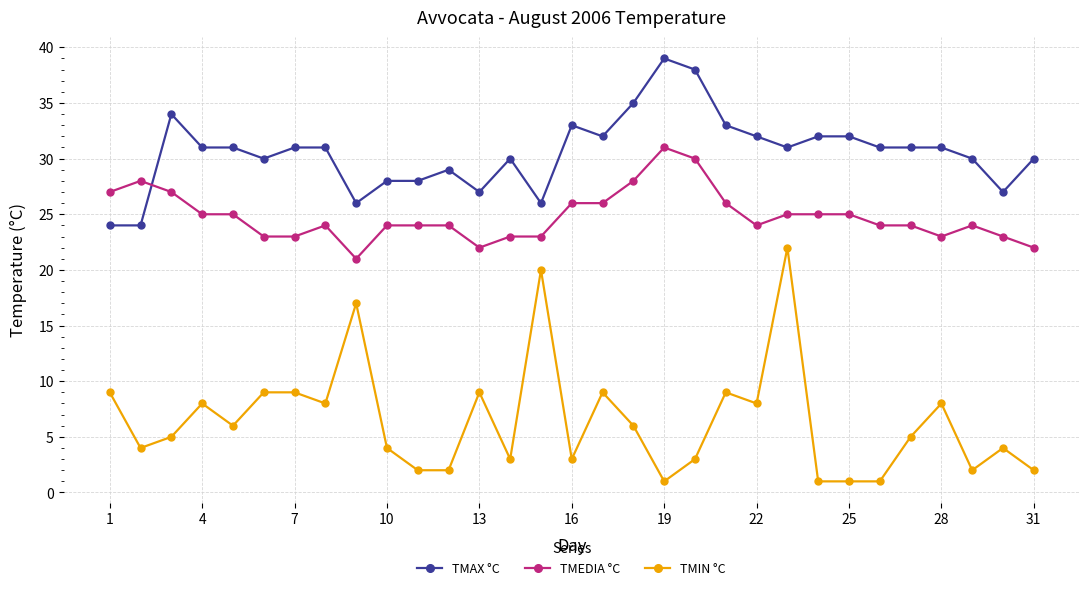

What is the average value of the TMIN °C series?

6